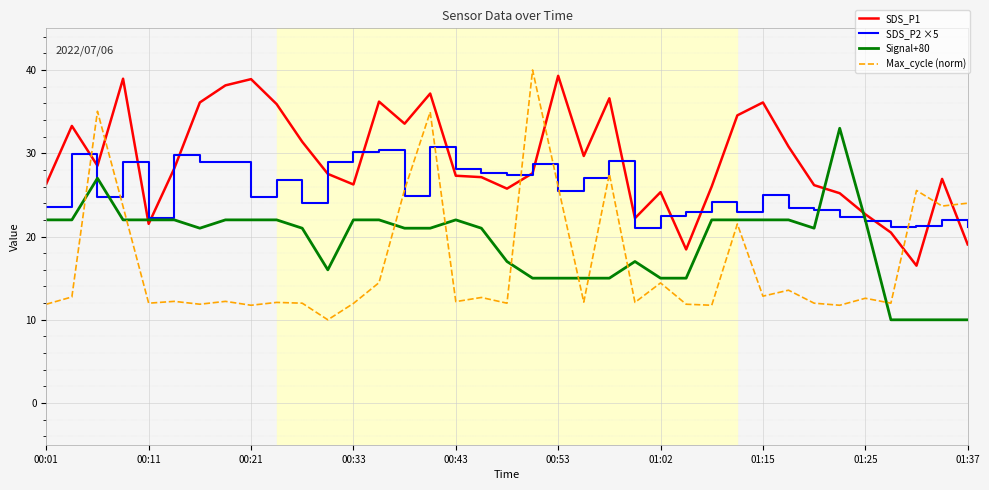

What is the greatest value displayed?

40.0